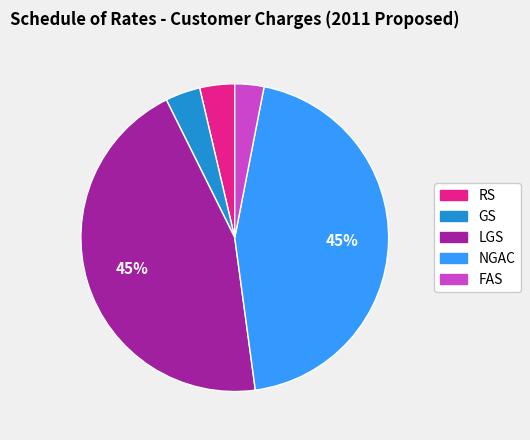

To the nearest percent, what is the difference between the largest and smallest slice percentages?

42%